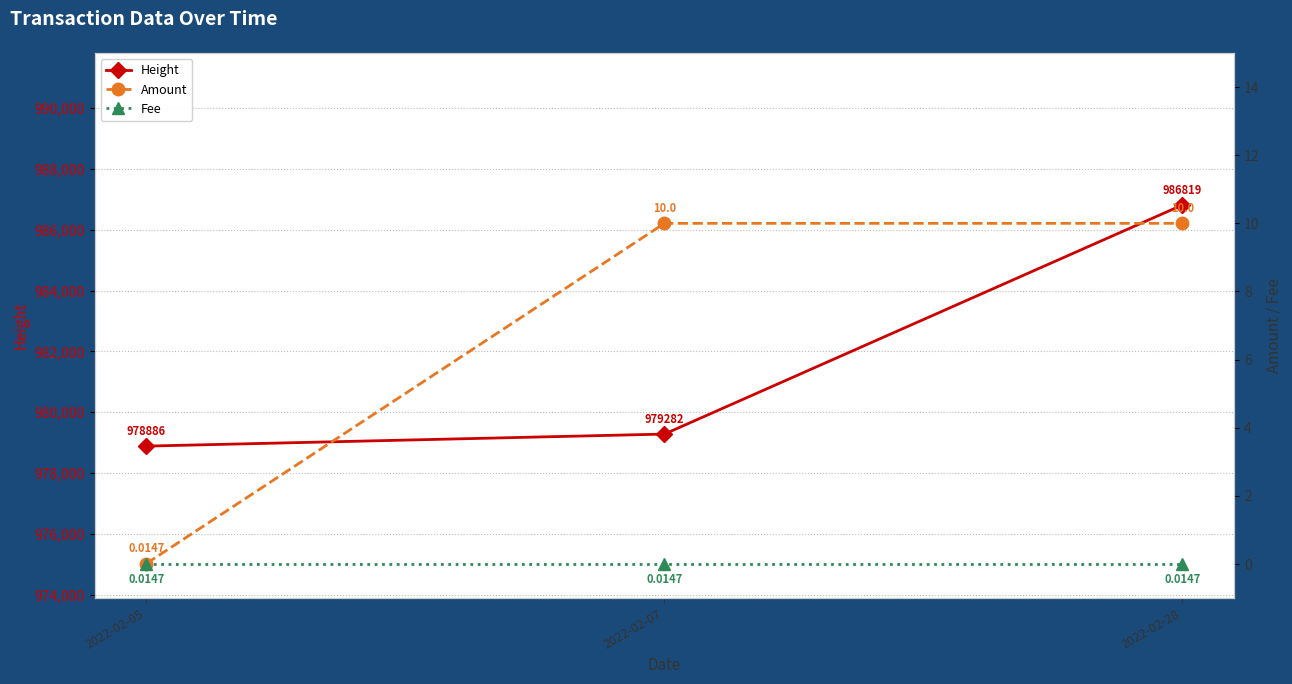

Between 2022-02-05 and 2022-02-07, which series saw the biggest shift?

Height